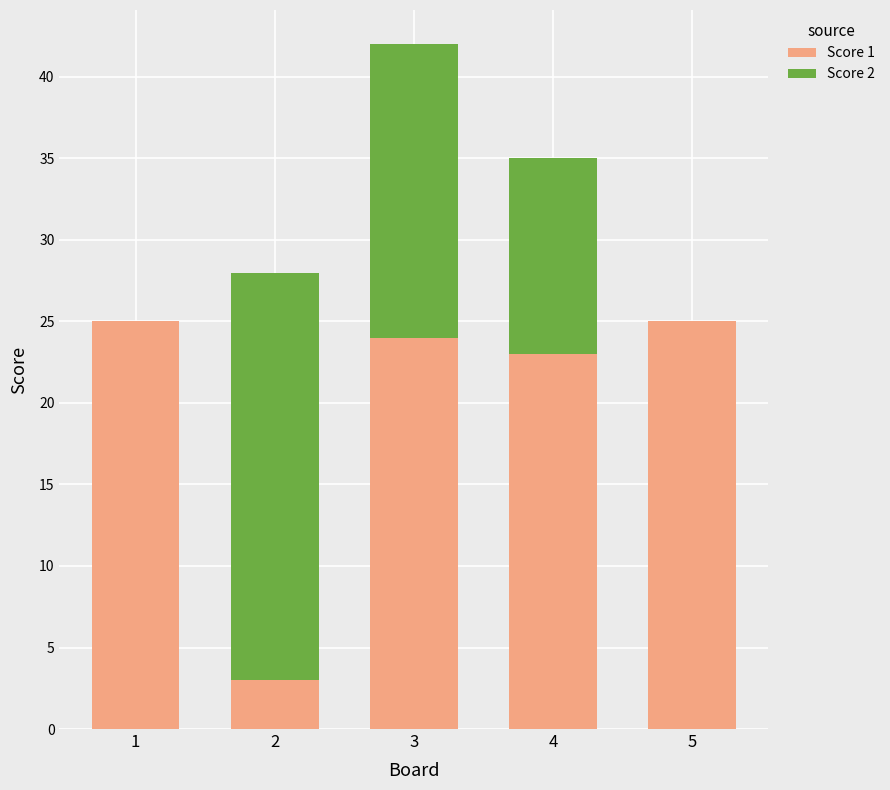

What is the difference between the Score 1 values at 5 and 2?

22